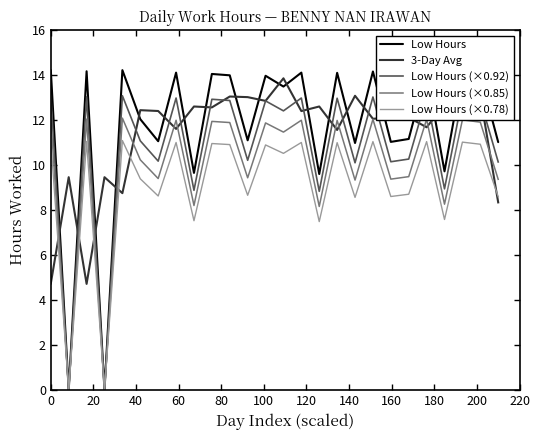

Which series has the widest spread of values?

Low Hours